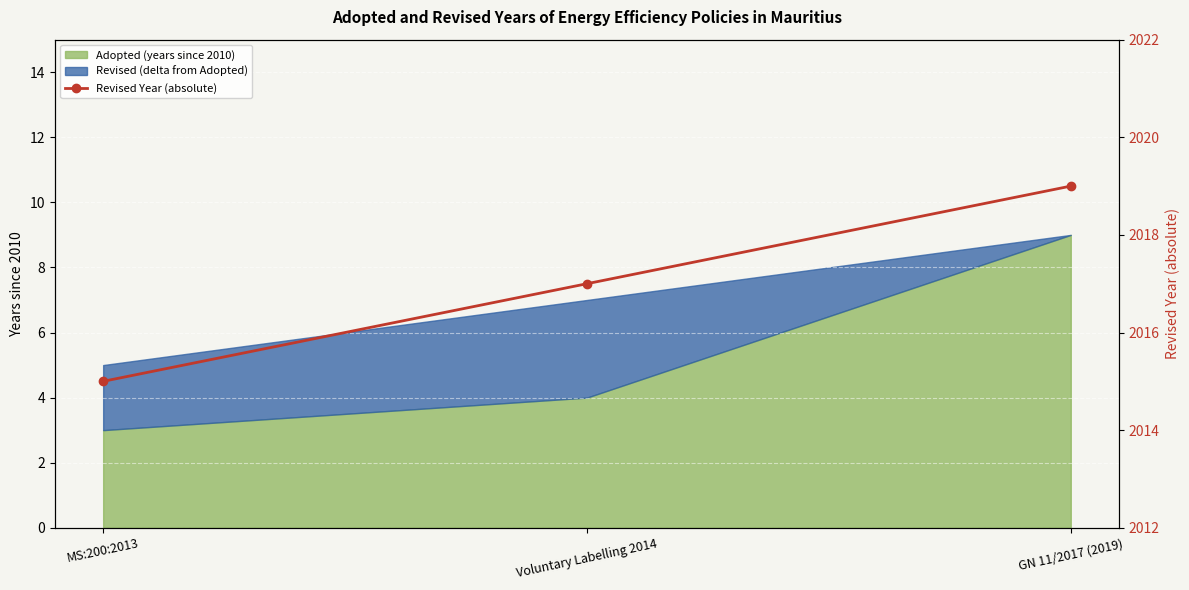

How many data points are less than 2017?

1